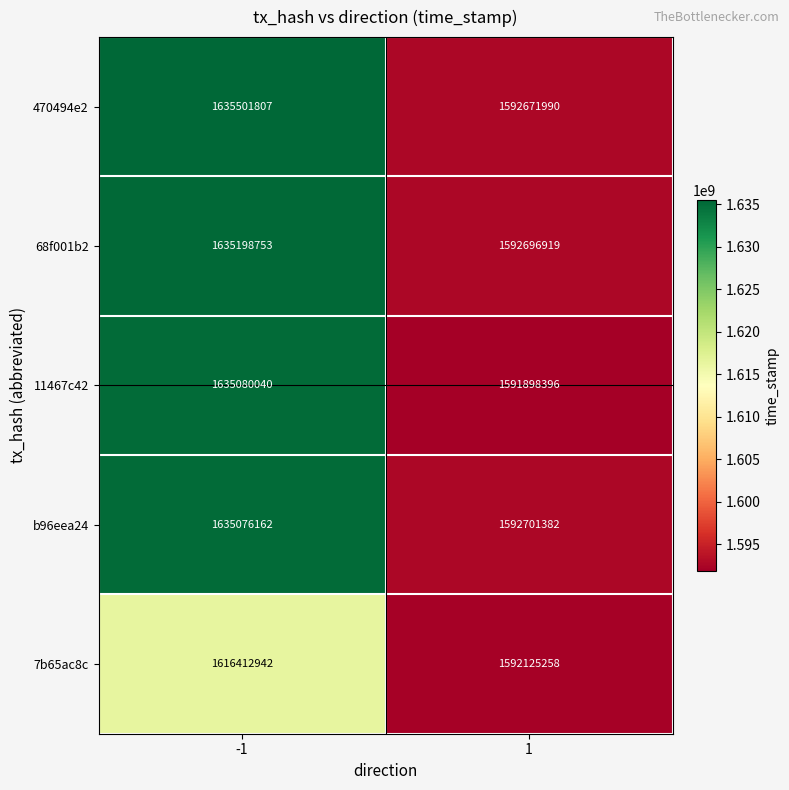

What is the minimum value shown in the chart?

1591898396